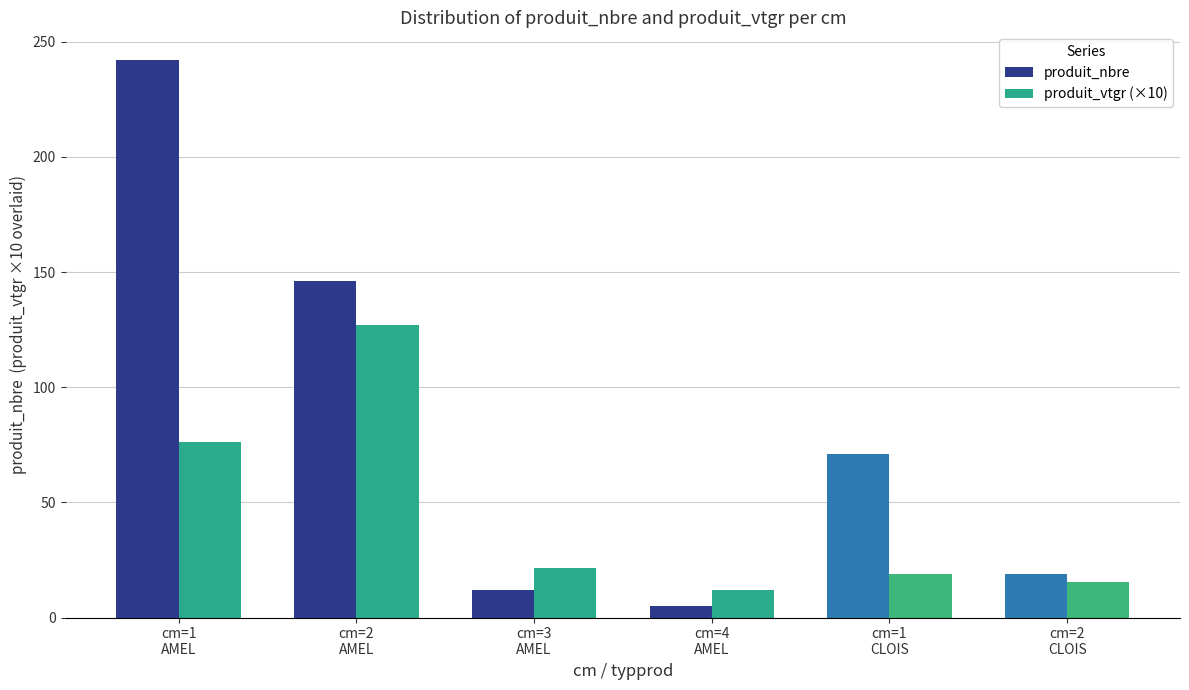

Read the produit_nbre value at cm=1
CLOIS.

71.0